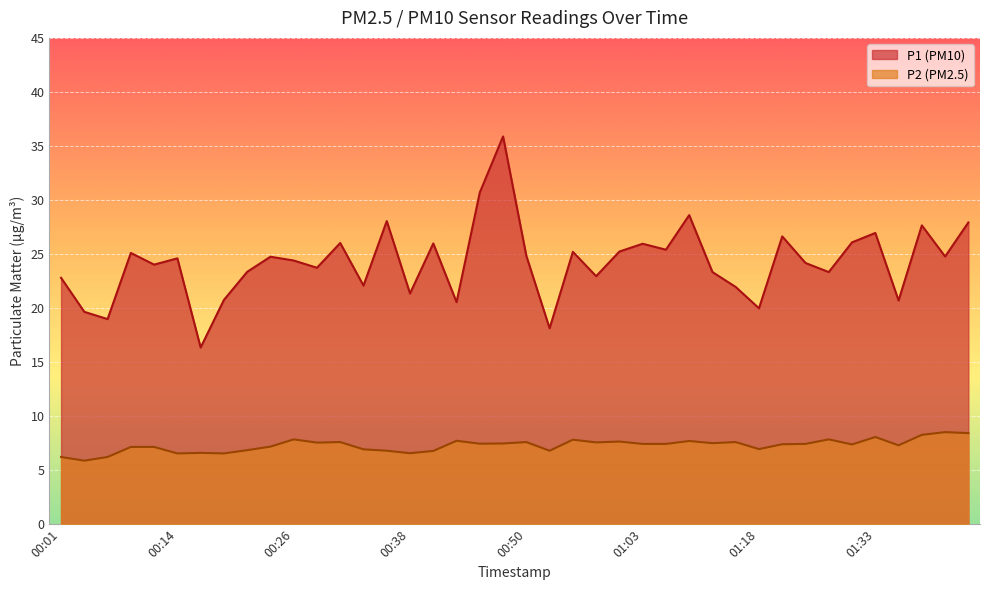

True or false: P2 has more than 2 points higher than both neighbors.

True